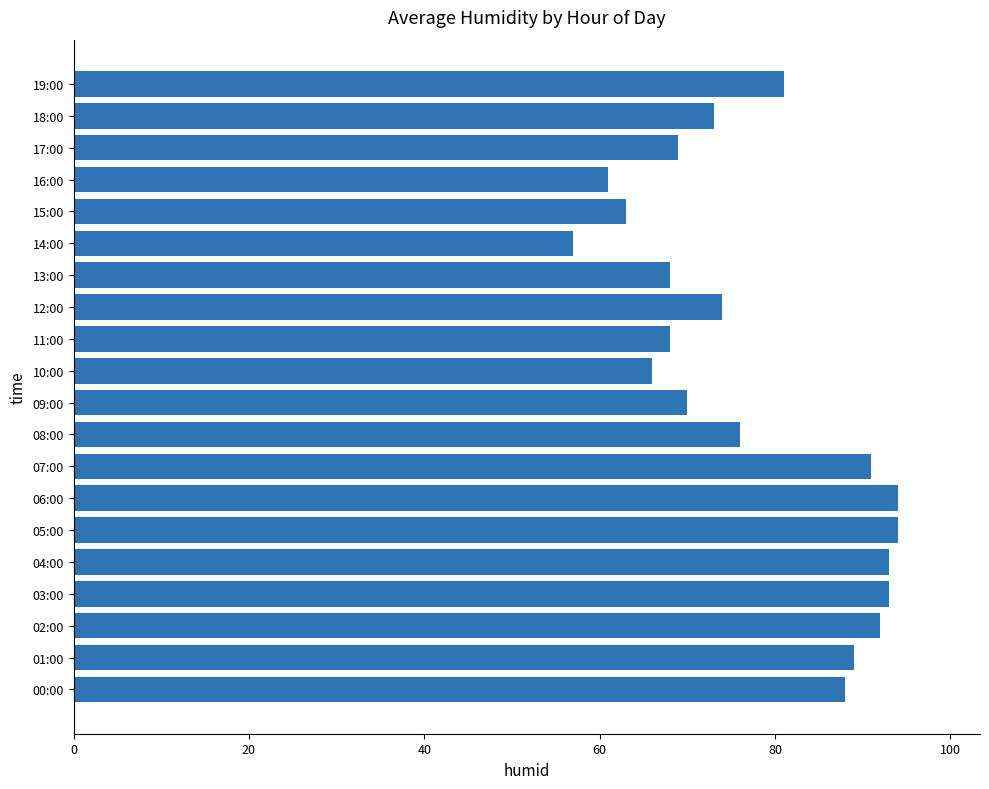

How many categories are shown in the chart?

20